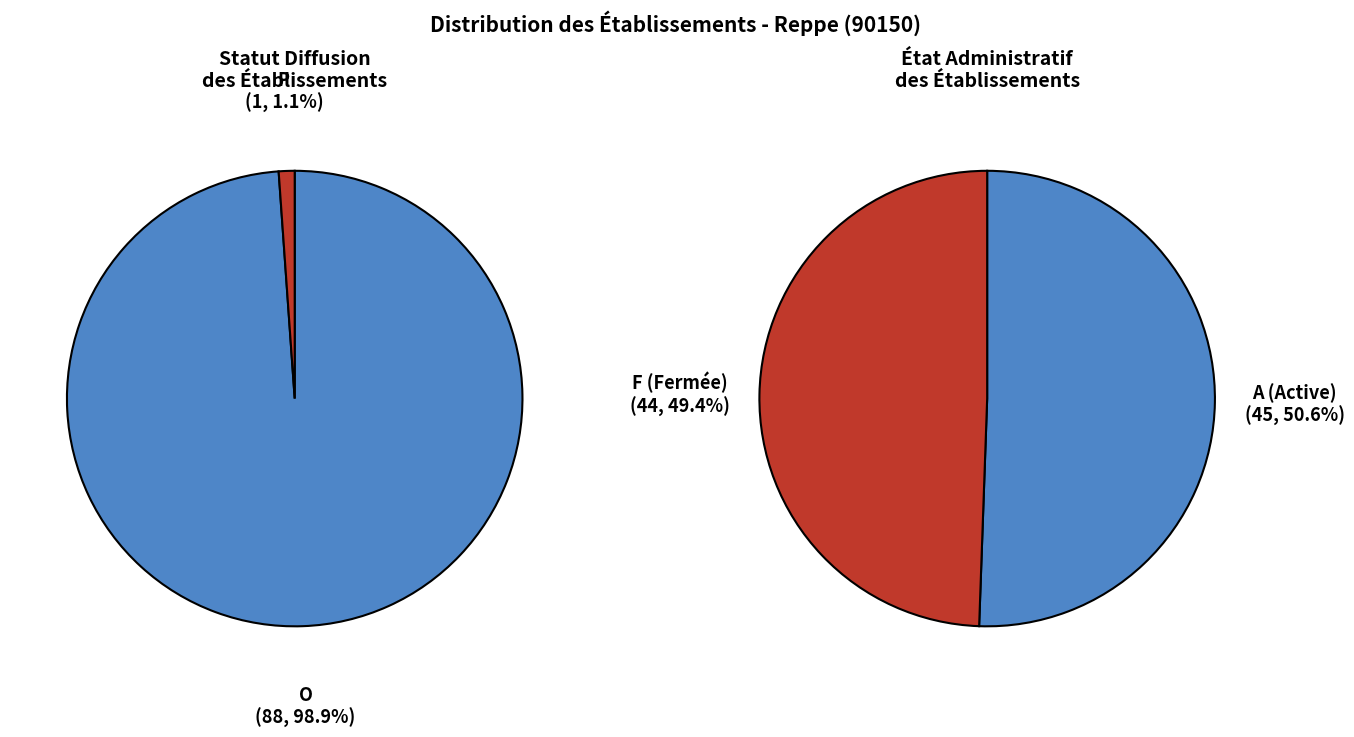

Combined, what portion of the pie is O and P?

100.0%